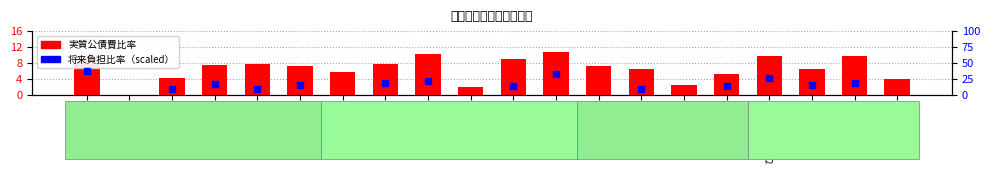

Where does the data first go above 7?

水戸市